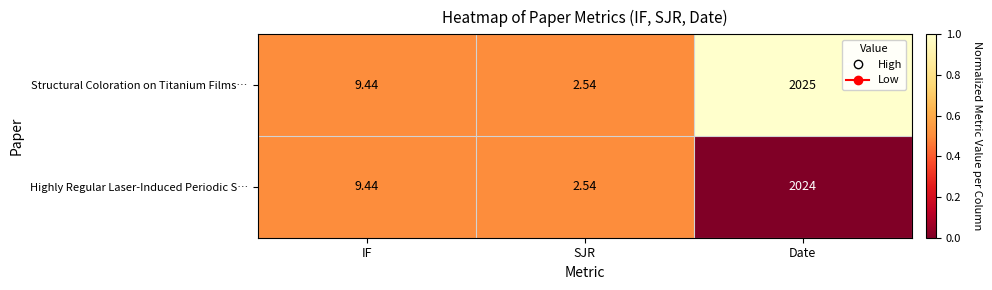

Which series has the largest total across all categories?

Structural Coloration on Titanium Films…